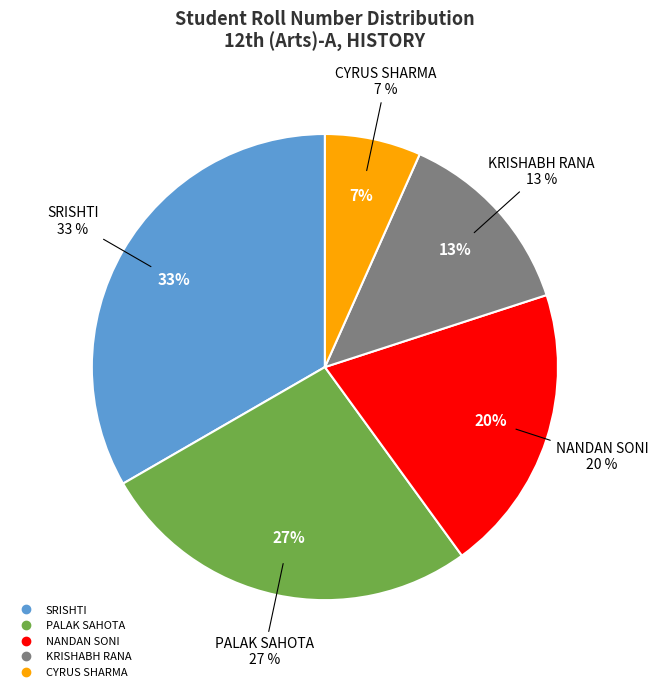

Is there a majority slice in this chart?

No